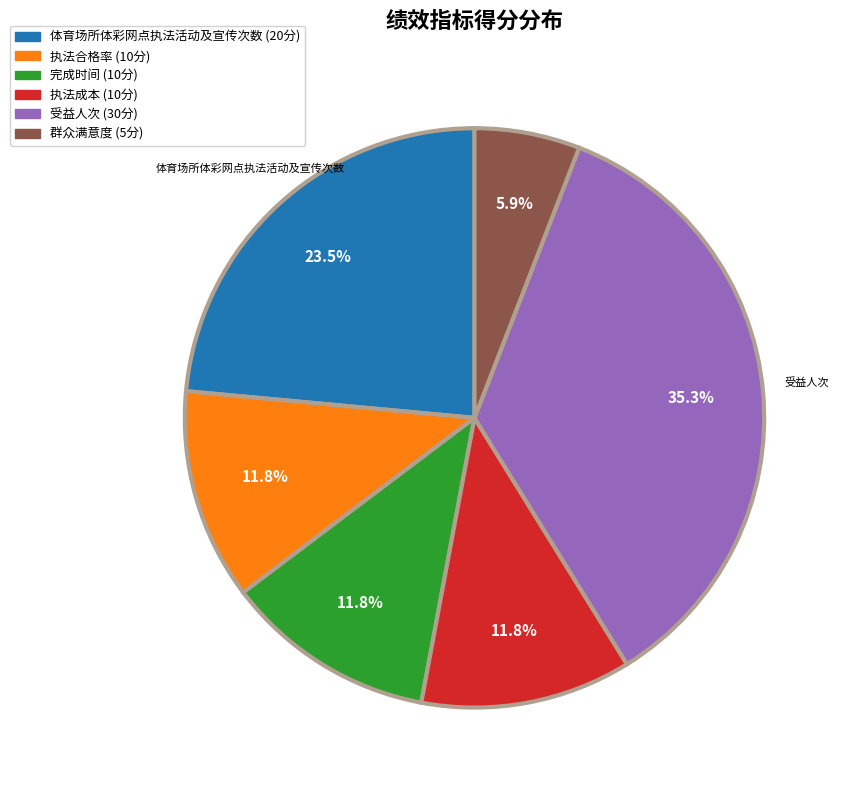

Is there a majority slice in this chart?

No